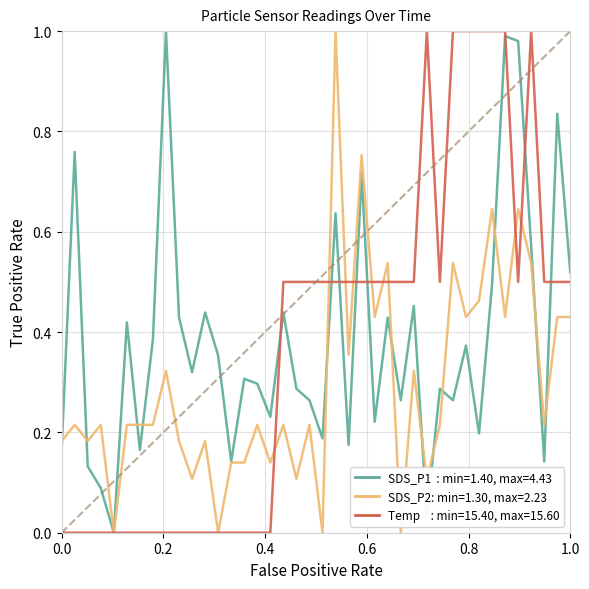

Does the chart have visible grid lines?

Yes